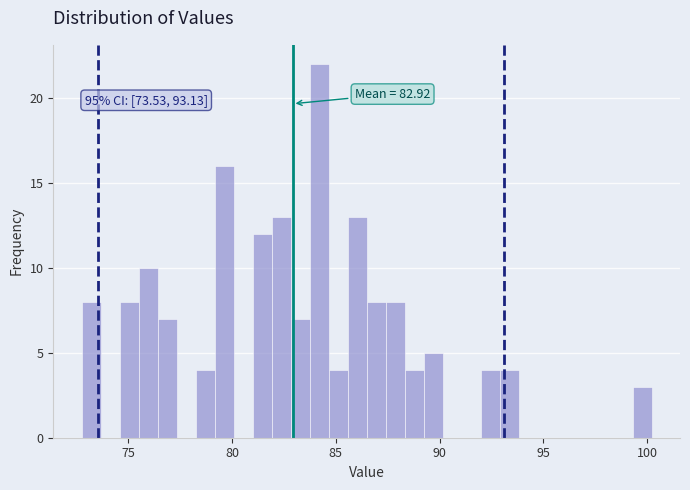

Around what value on the x-axis is the tallest bar? Give the approximate position of its centre, as read against the axis.

84.0